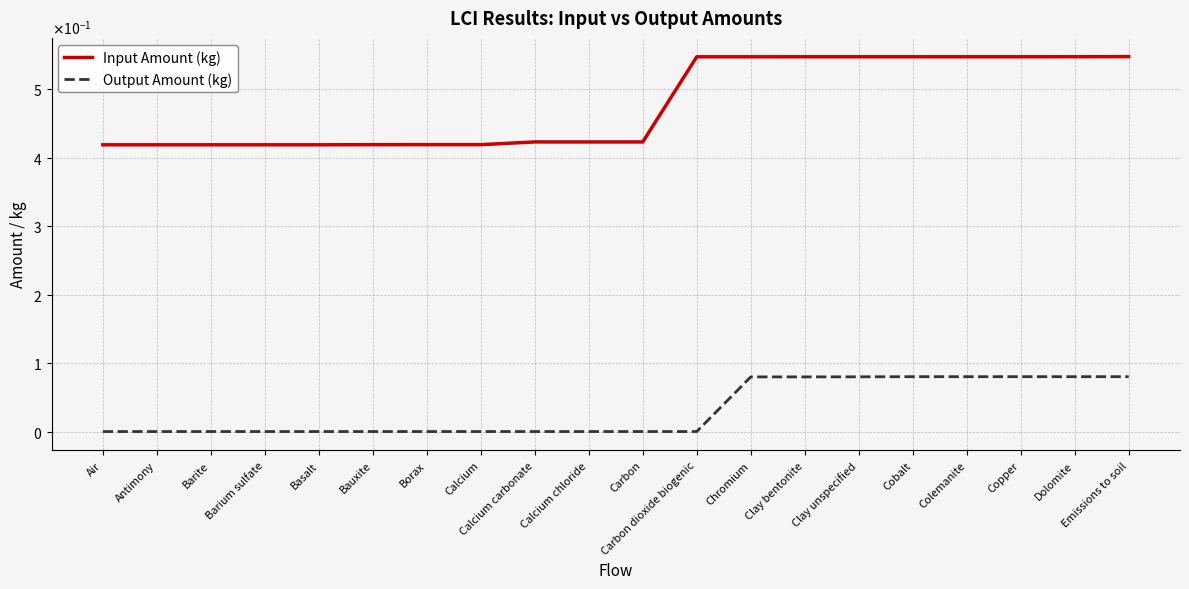

Which series has the largest range (max minus min)?

Input Amount (kg)